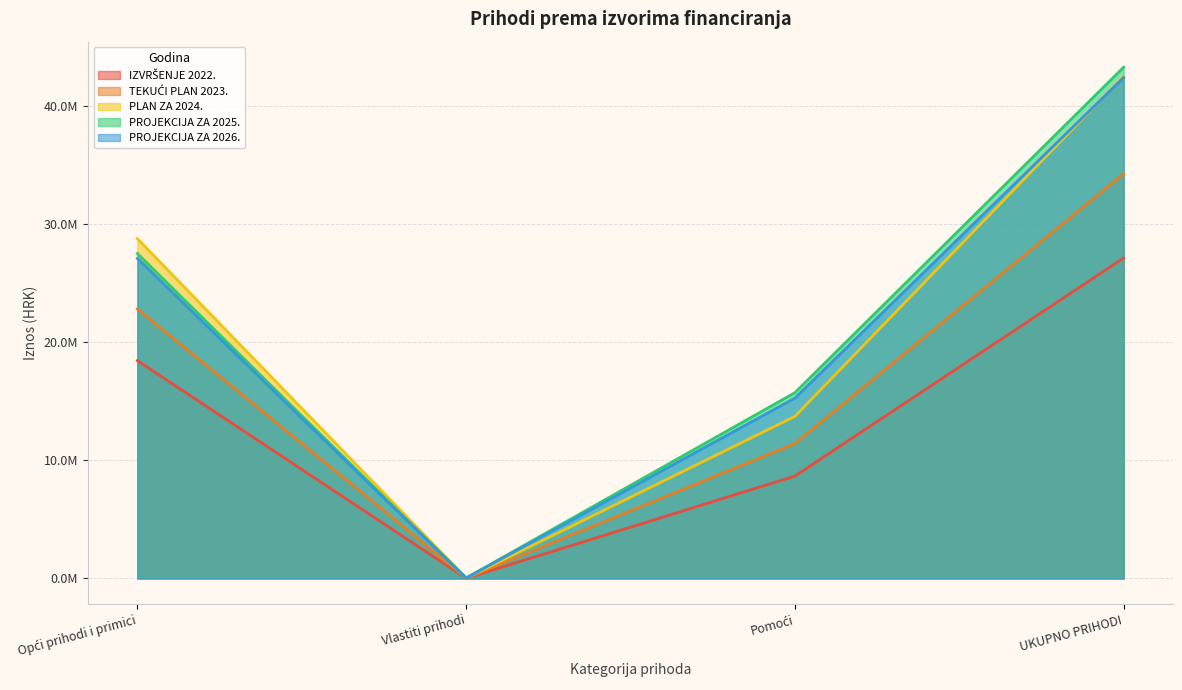

At which category does PROJEKCIJA ZA 2025. reach its first local valley?

Vlastiti prihodi